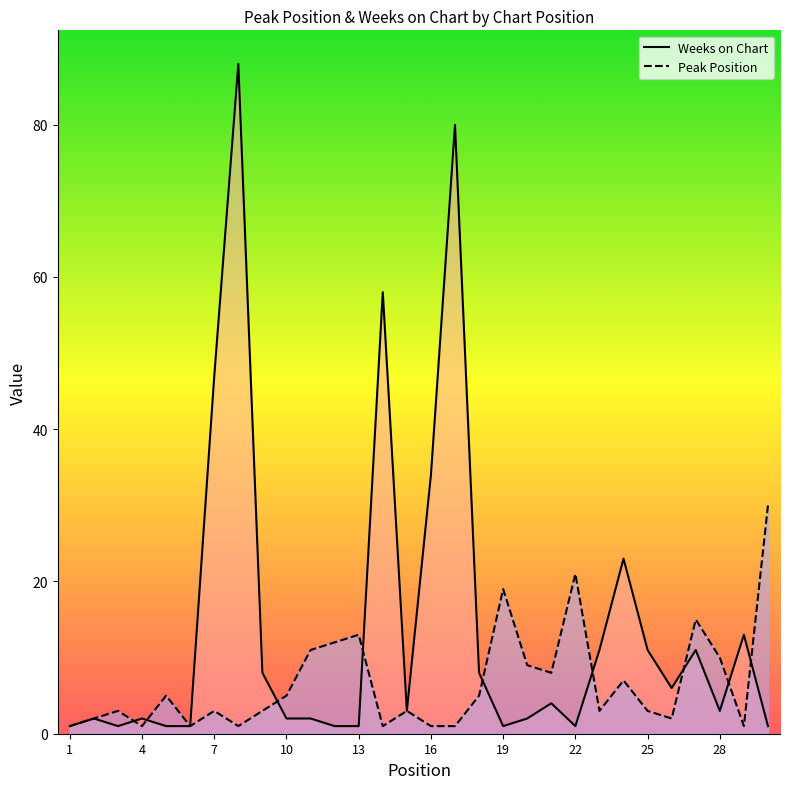

Rank the series by their average value, from highest to lowest.

Weeks on Chart, Peak Position